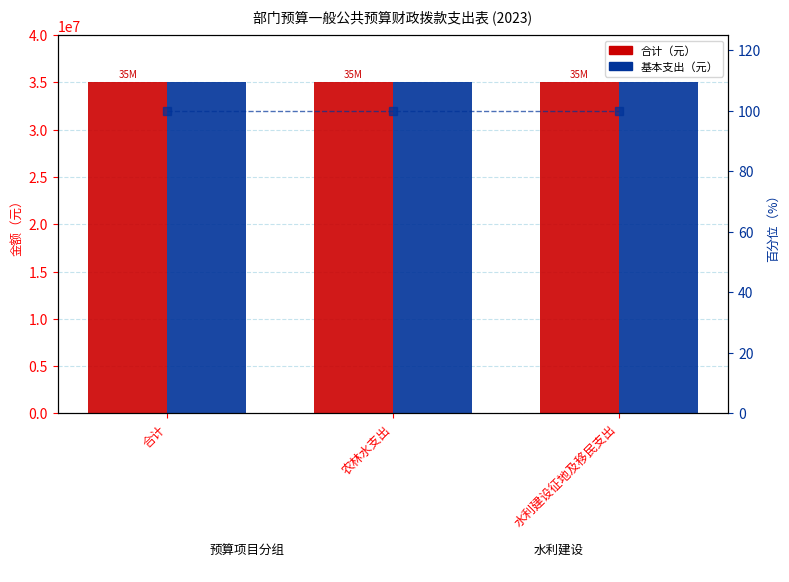

Reading left to right, transcribe all the data shown in this chart.

合计: 合计=35000000	农林水支出=35000000	水利建设征地及移民支出=35000000
基本支出: 合计=35000000	农林水支出=35000000	水利建设征地及移民支出=35000000
百分位: 合计=100	农林水支出=100	水利建设征地及移民支出=100